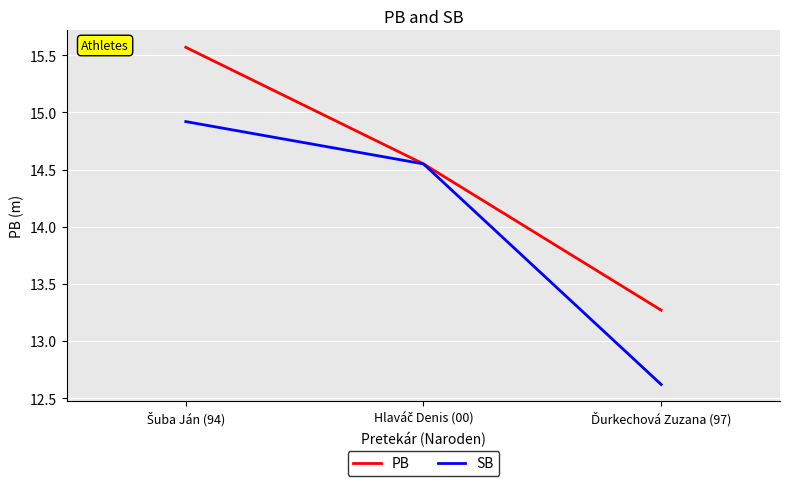

What is the lowest value of the SB series?

12.6